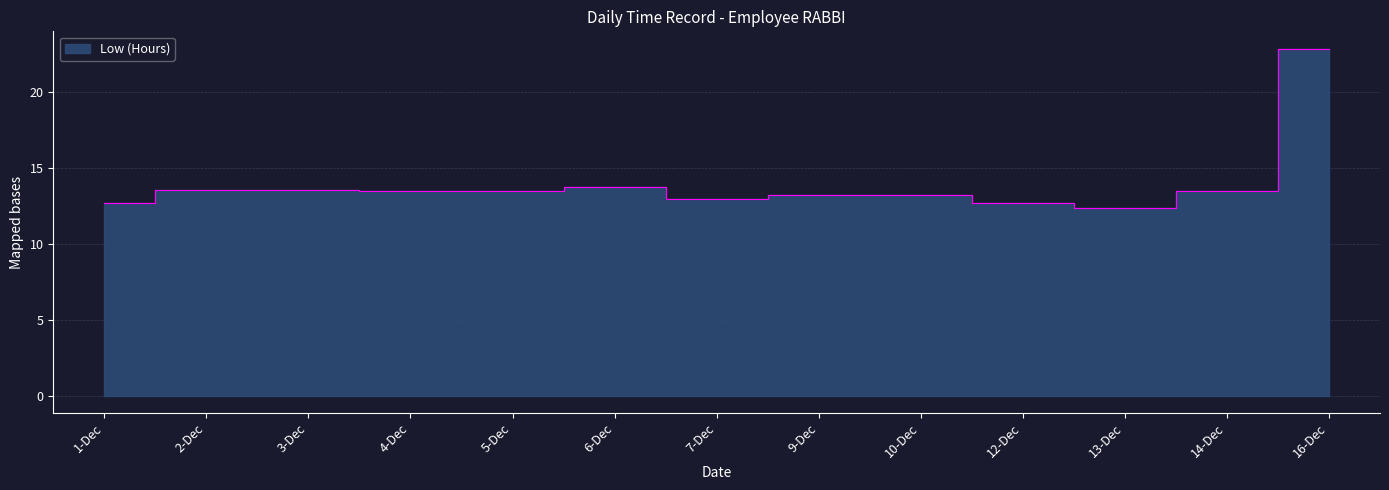

What is the label of the 5th point from the right?

10-Dec